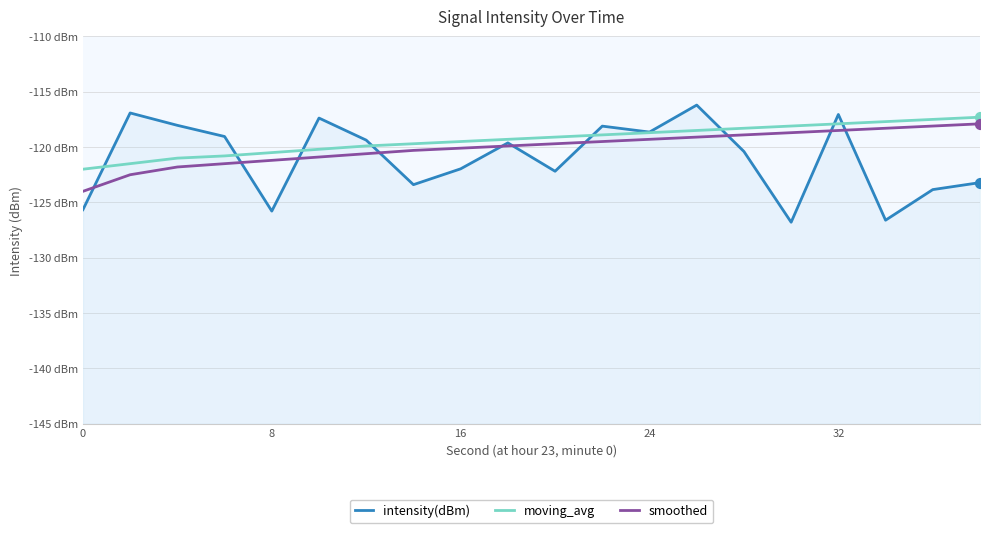

Which series contains the lowest Y value?

intensity(dBm)